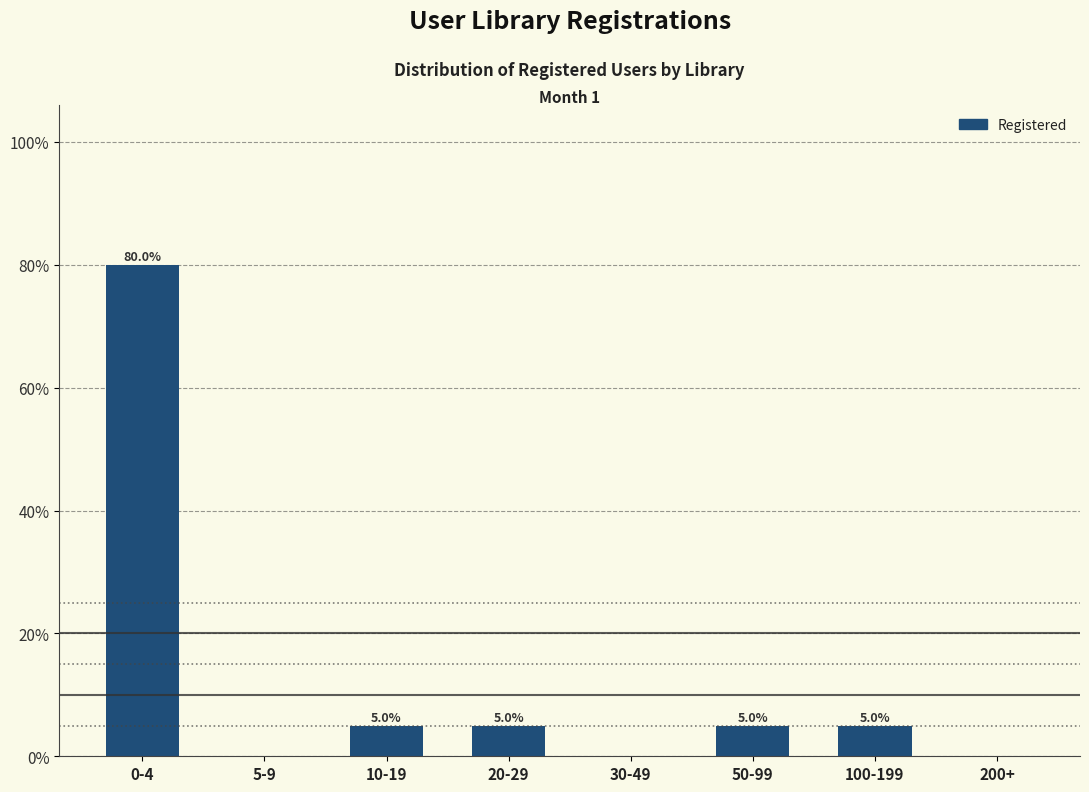

Reading left to right, list all the values displayed in this chart.

0-4=80	5-9=0	10-19=5	20-29=5	30-49=0	50-99=5	100-199=5	200+=0